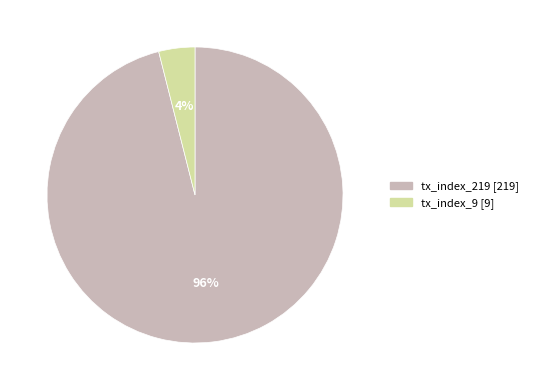

Which category accounts for the majority?

tx_index_219